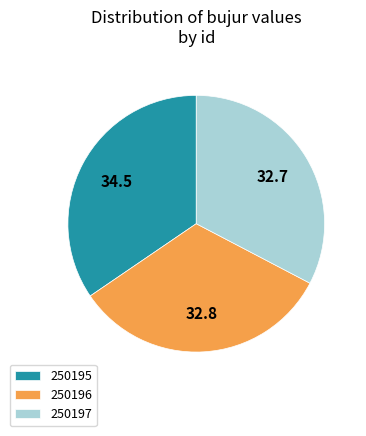

How many slices are in this pie chart?

3